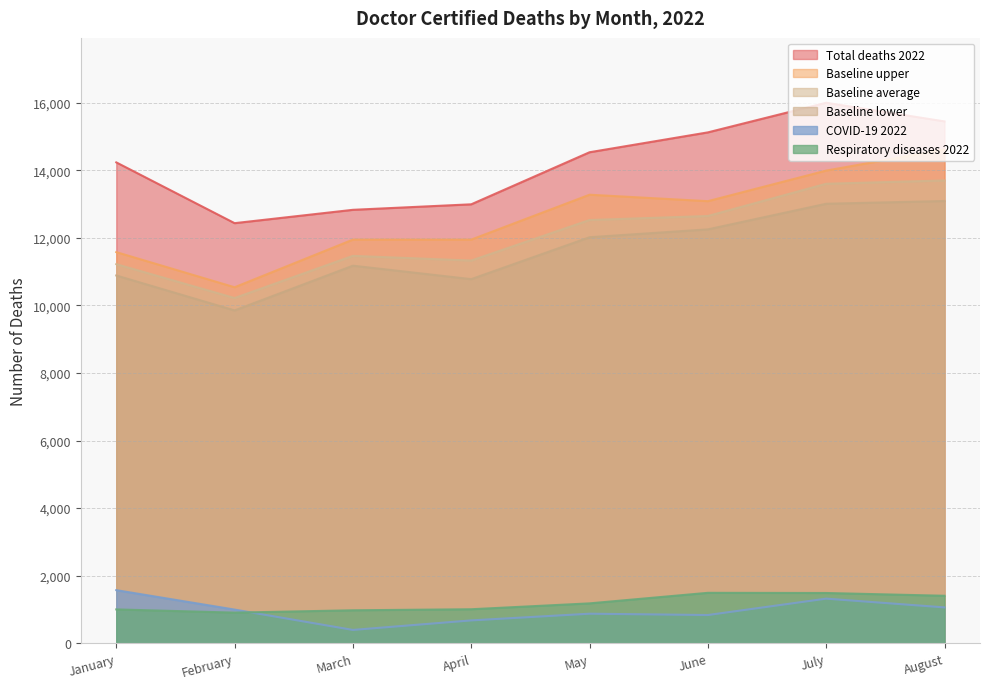

True or false: Respiratory diseases 2022 and COVID-19 2022 cross at least once.

True